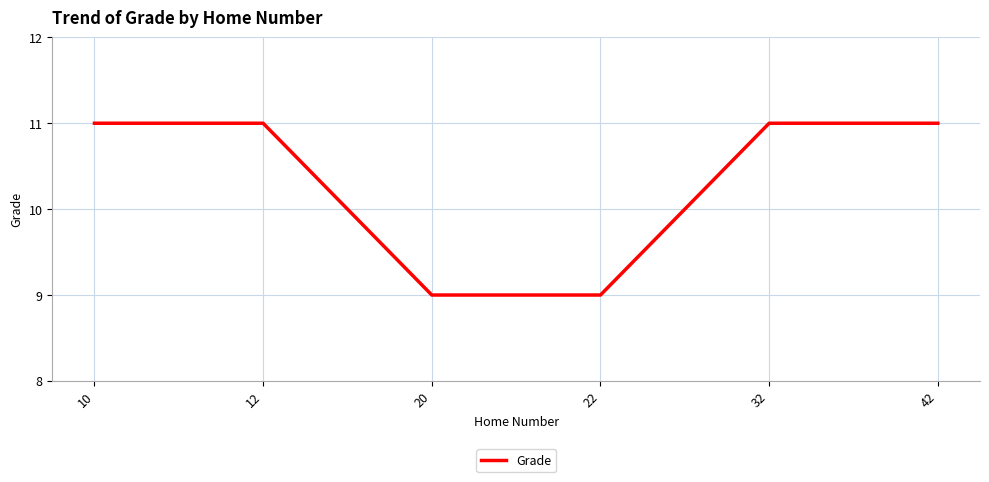

What is the maximum value shown in the chart?

11